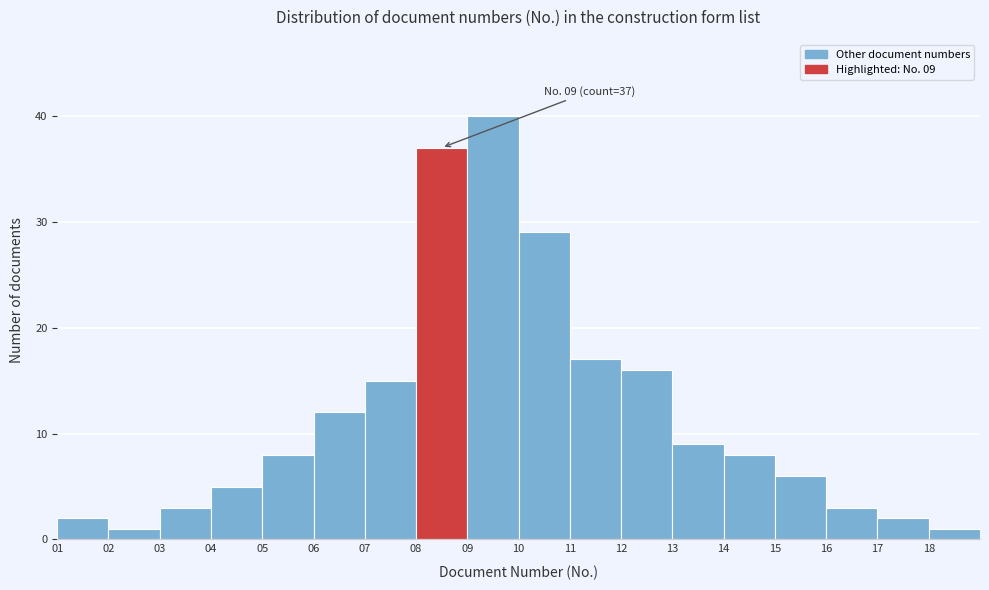

Which range on the x-axis has the tallest bar?

9 to 10